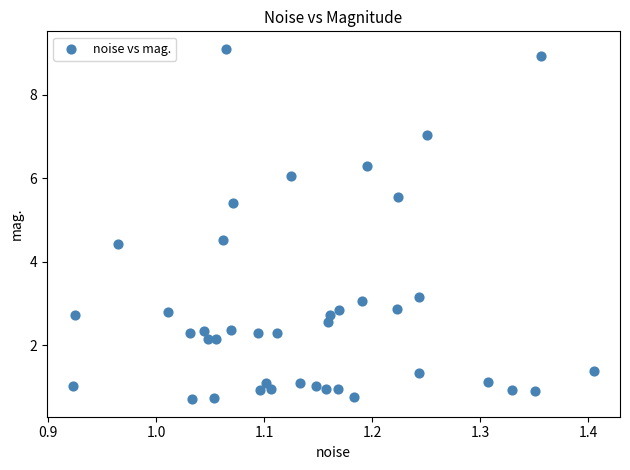

What is the range of X values (max minus min)?

0.5